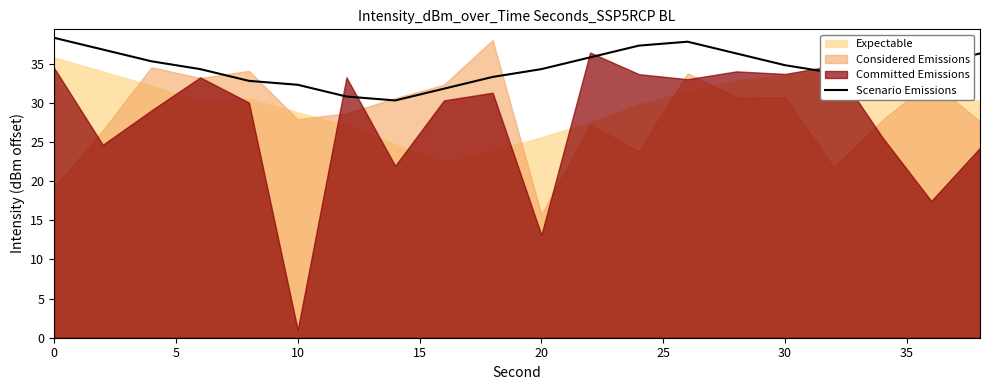

The value of Scenario Emissions at 20 is 21.9. True or false?

False